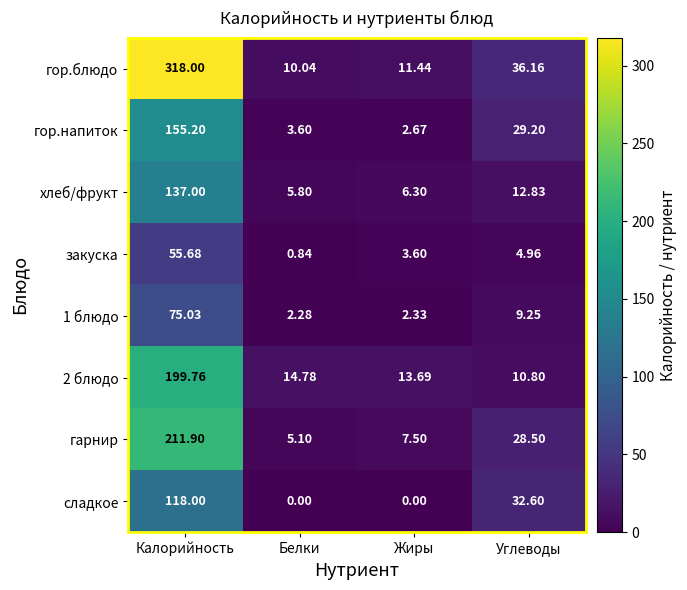

How many values in the 2 блюдо series are below 14?

2